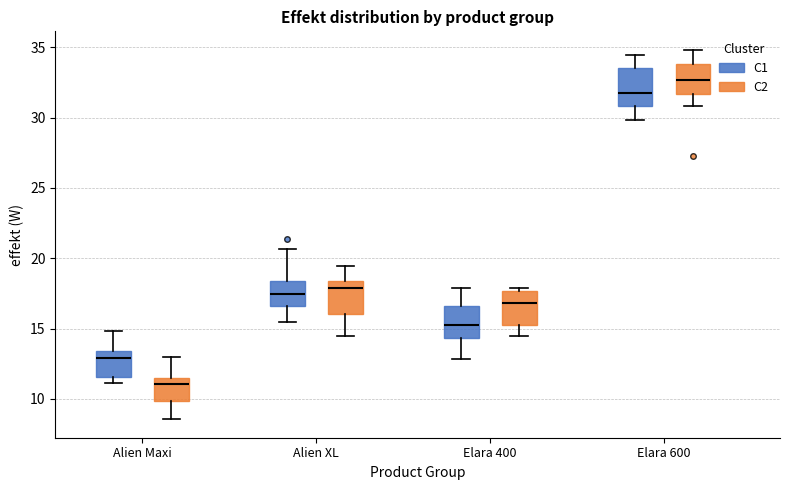

Which box has the highest median line?

Elara 600 (C2)